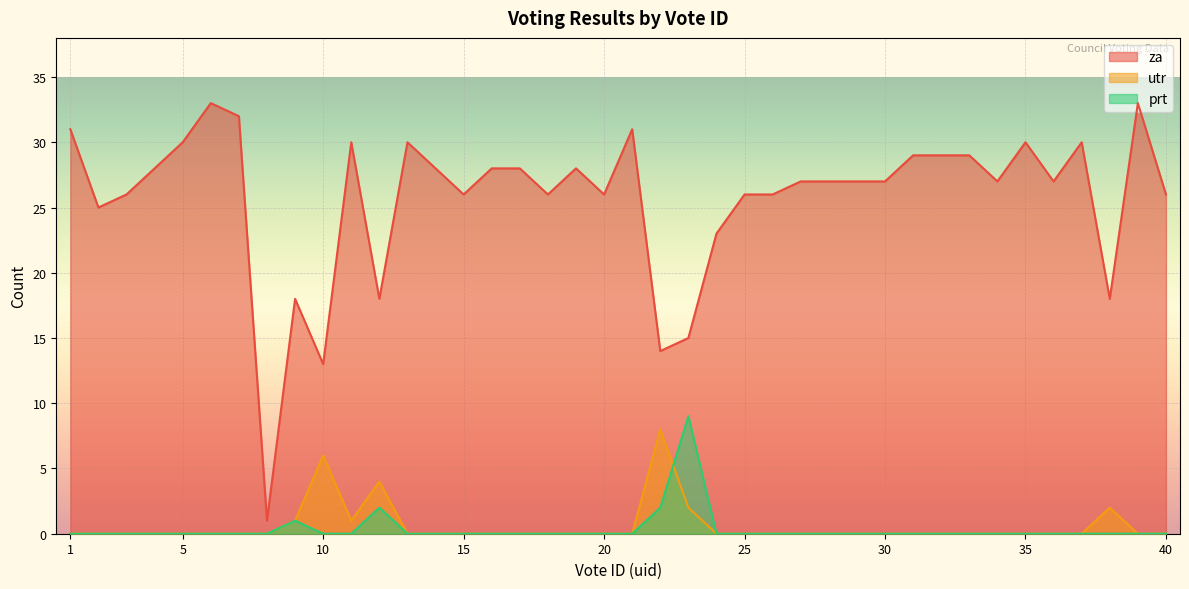

Rank the series at 5 from highest to lowest value.

za, prt, utr